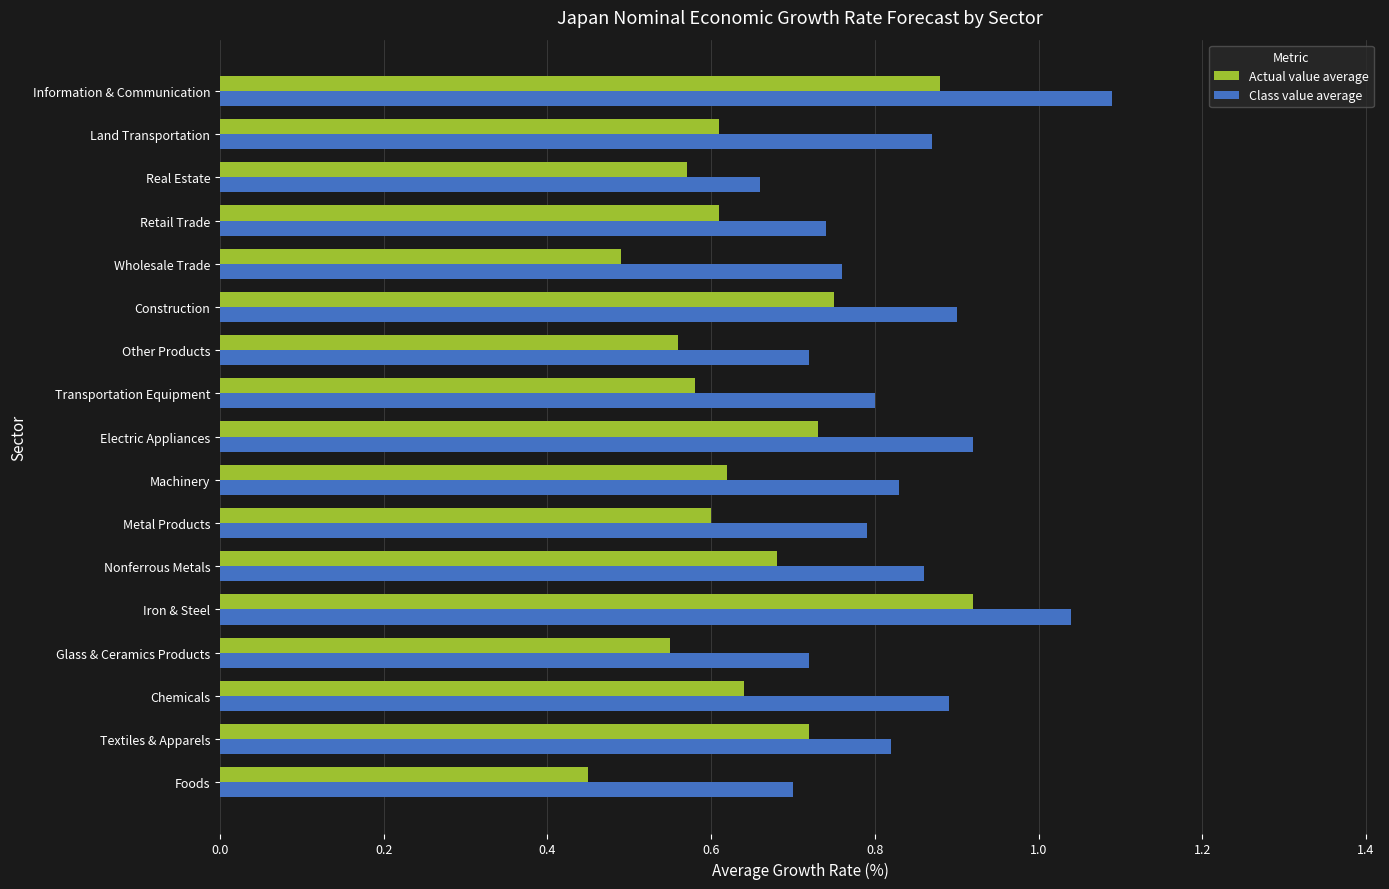

How many Actual value average values are between 0 and 1?

17